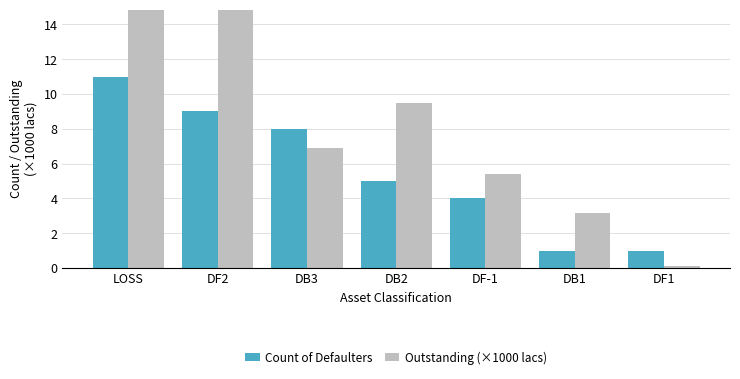

The value of Count of Defaulters at DF2 is 9.0. True or false?

True